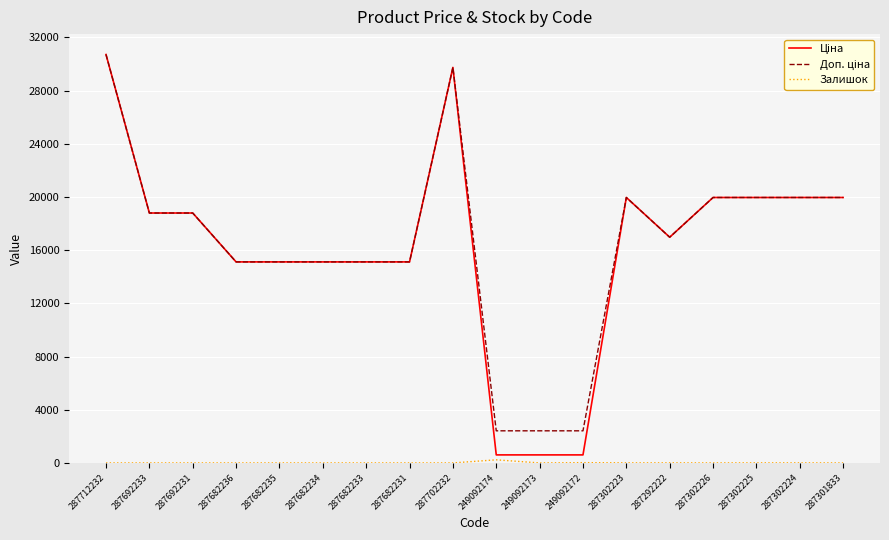

What is the spread (max minus min) of values at 287301833?

19964.2